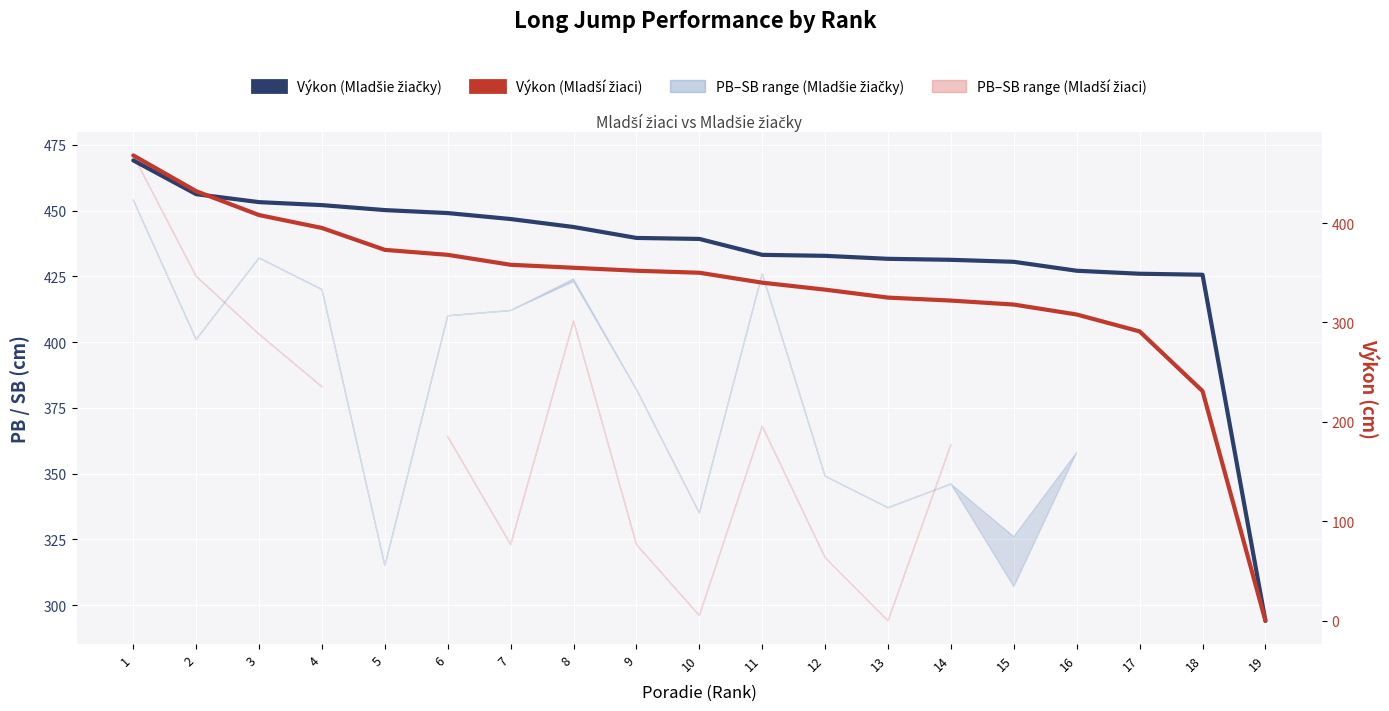

What is the maximum value for Výkon (Mladší žiaci)?

468